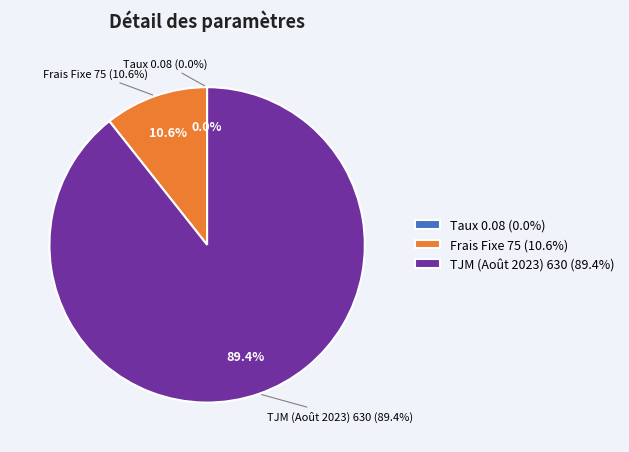

To the nearest percent, what portion does Frais Fixe represent?

11%